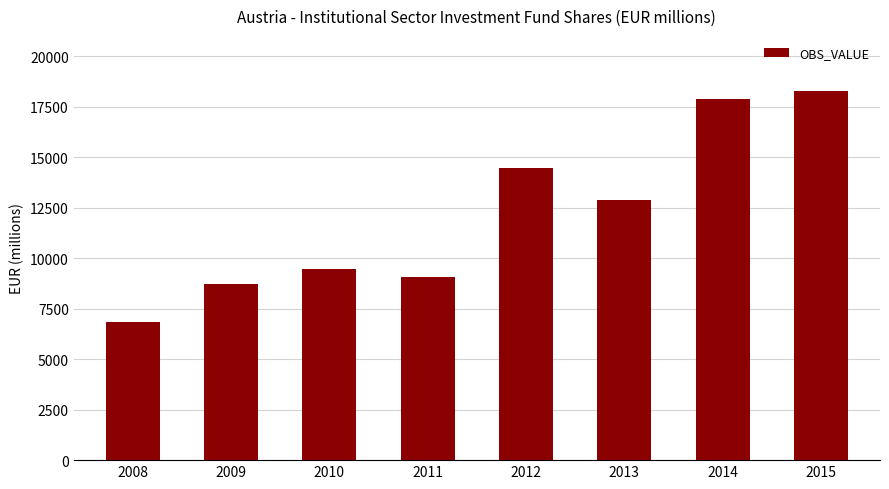

Which has a higher value, 2009 or 2011?

2011